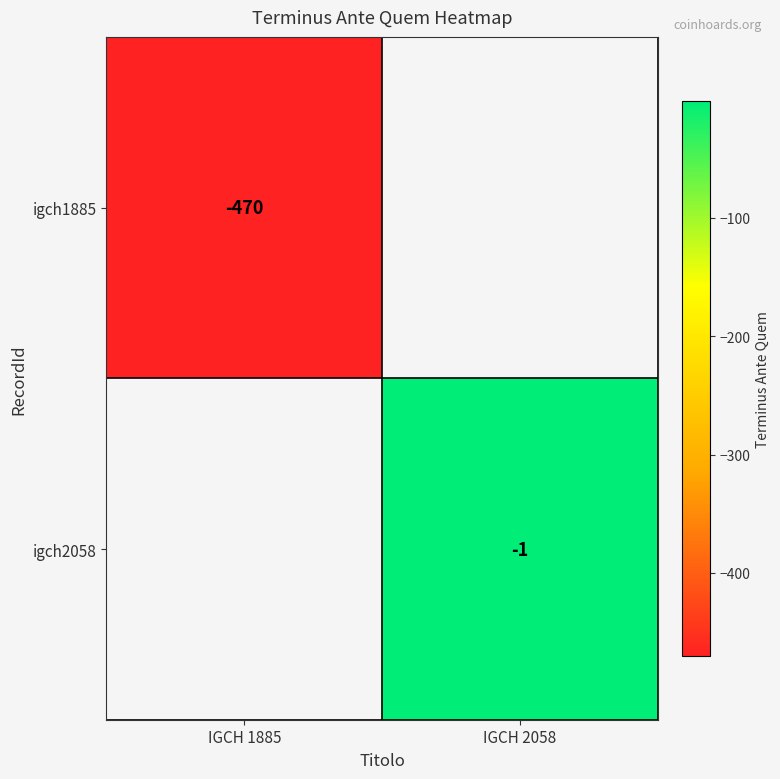

True or false: igch1885 has a value of -624 at IGCH 1885.

False